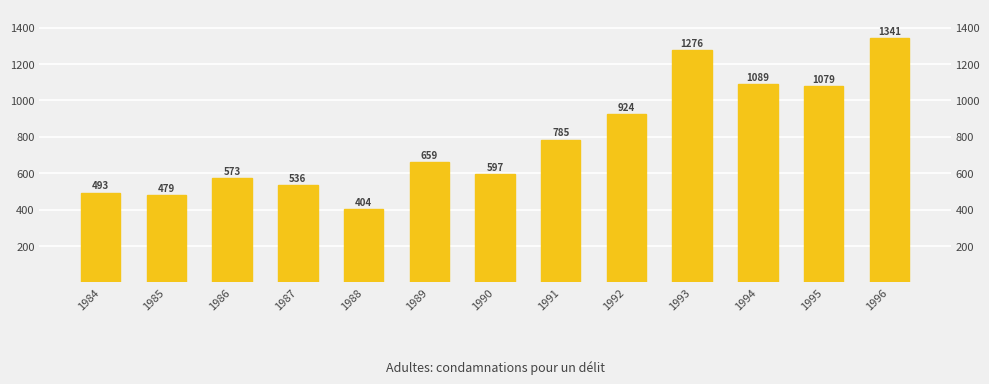

Rank the categories by value from lowest to highest.

1988, 1985, 1984, 1987, 1986, 1990, 1989, 1991, 1992, 1995, 1994, 1993, 1996